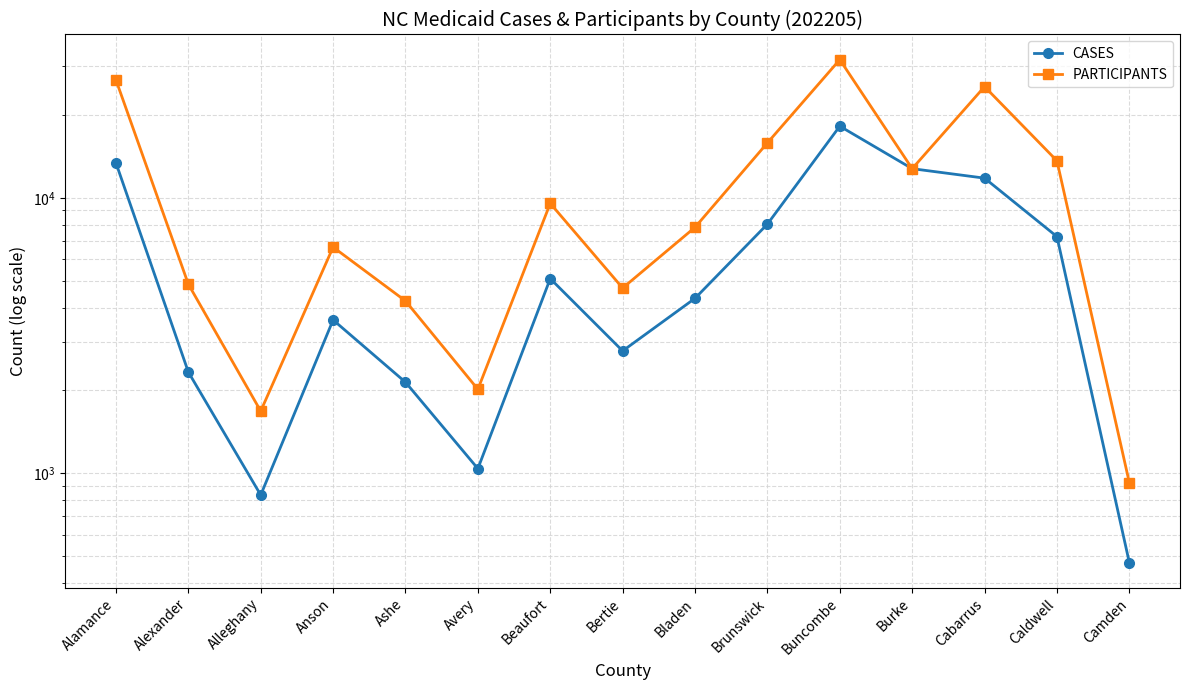

True or false: PARTICIPANTS and CASES intersect in this chart.

False